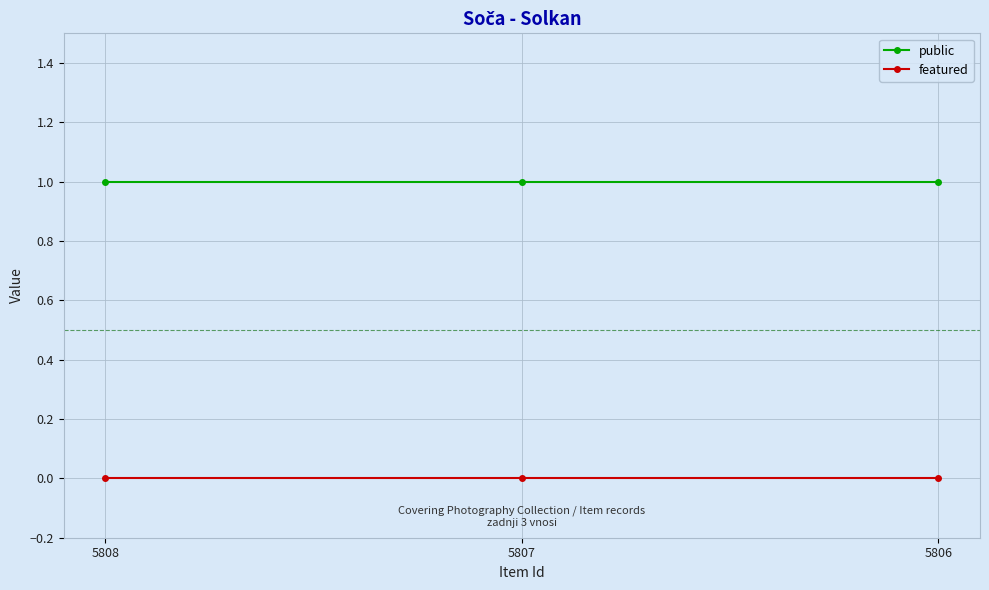

What is the difference between the highest and lowest values at 5808?

1